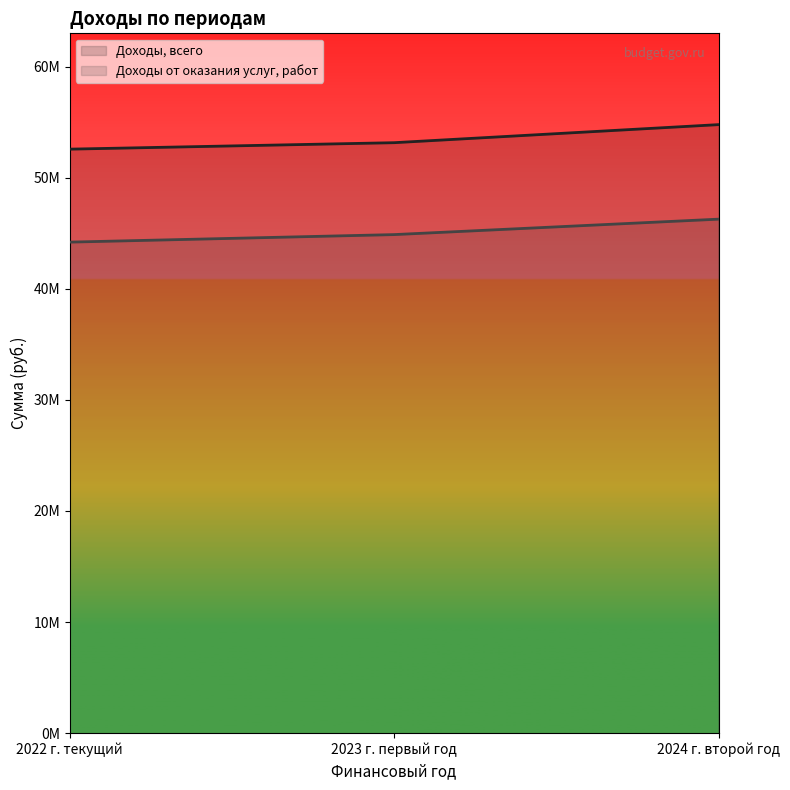

What is the sum of the Доходы, всего values at 2023 г. первый год and 2024 г. второй год?

107918000